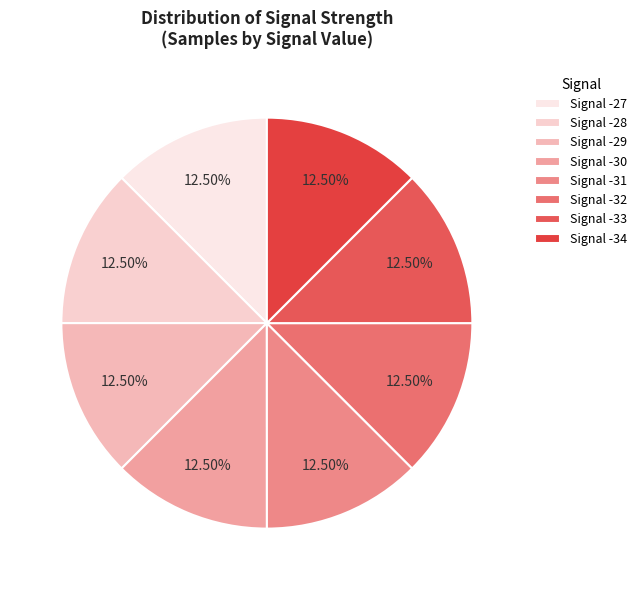

How many slices are in this pie chart?

8